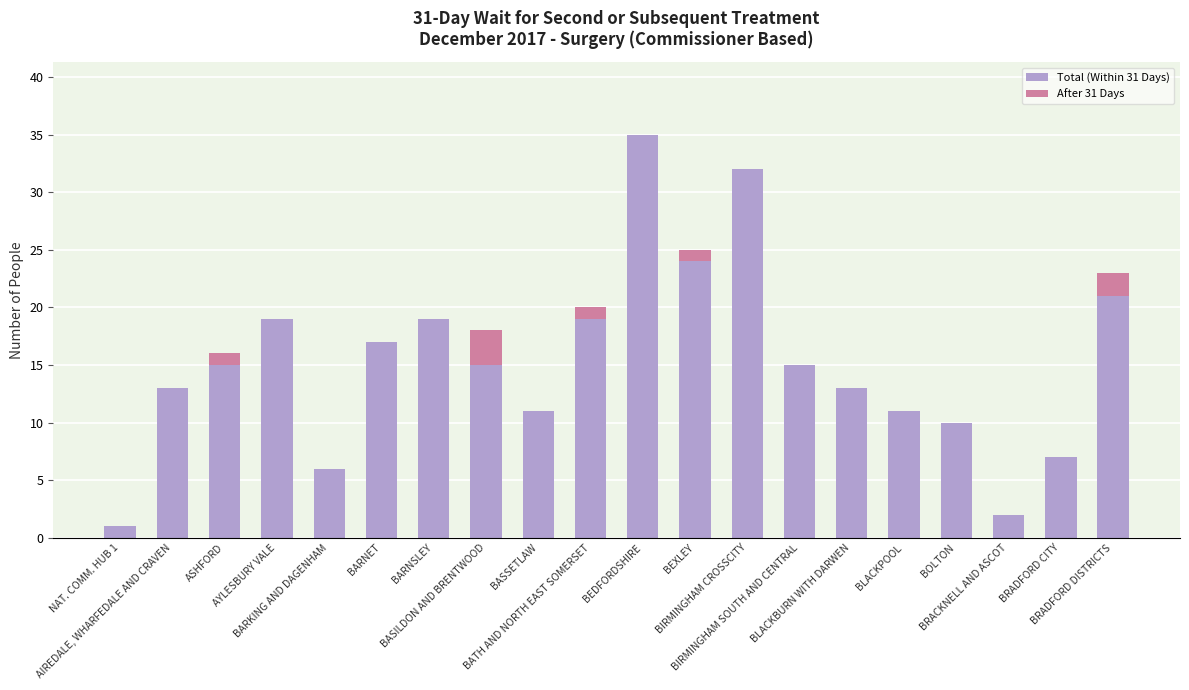

Which label corresponds to the smallest value in the chart?

NAT. COMM. HUB 1